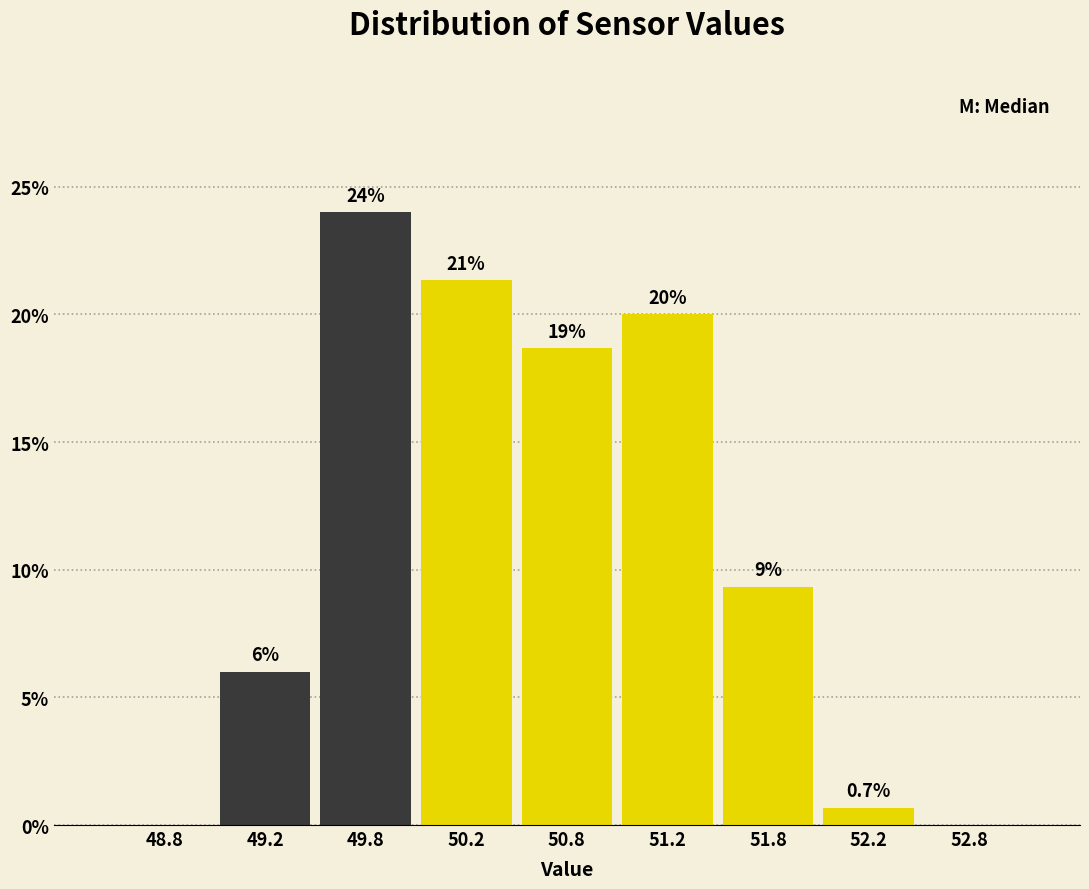

Over which range of the x-axis is the bar tallest?

49.5 to 50.0